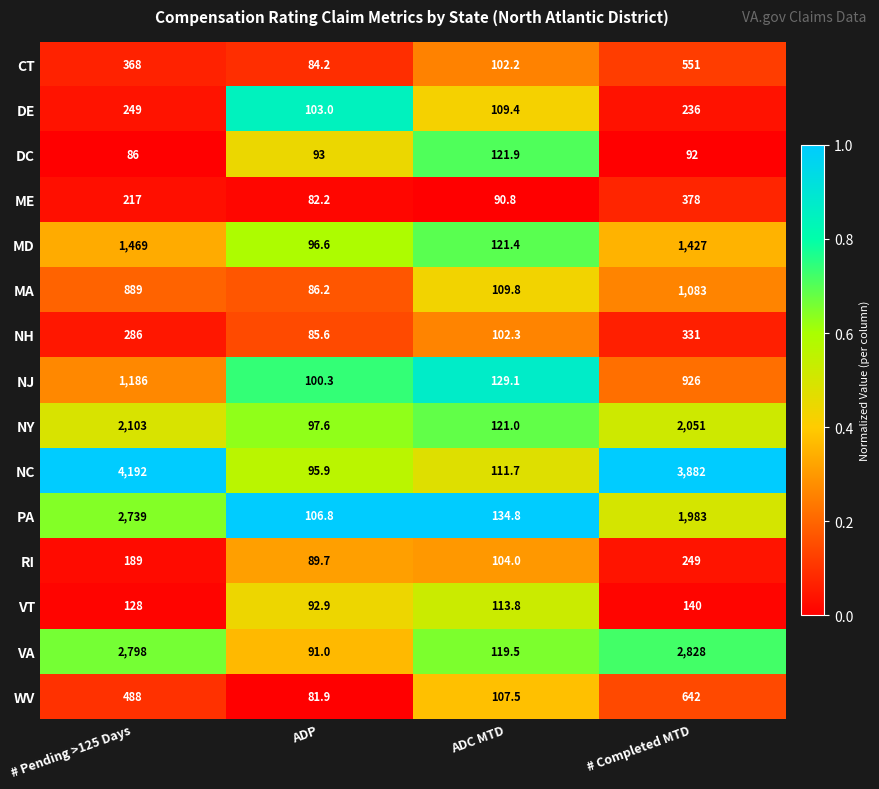

At which category does the chart reach its minimum across all series?

ADP